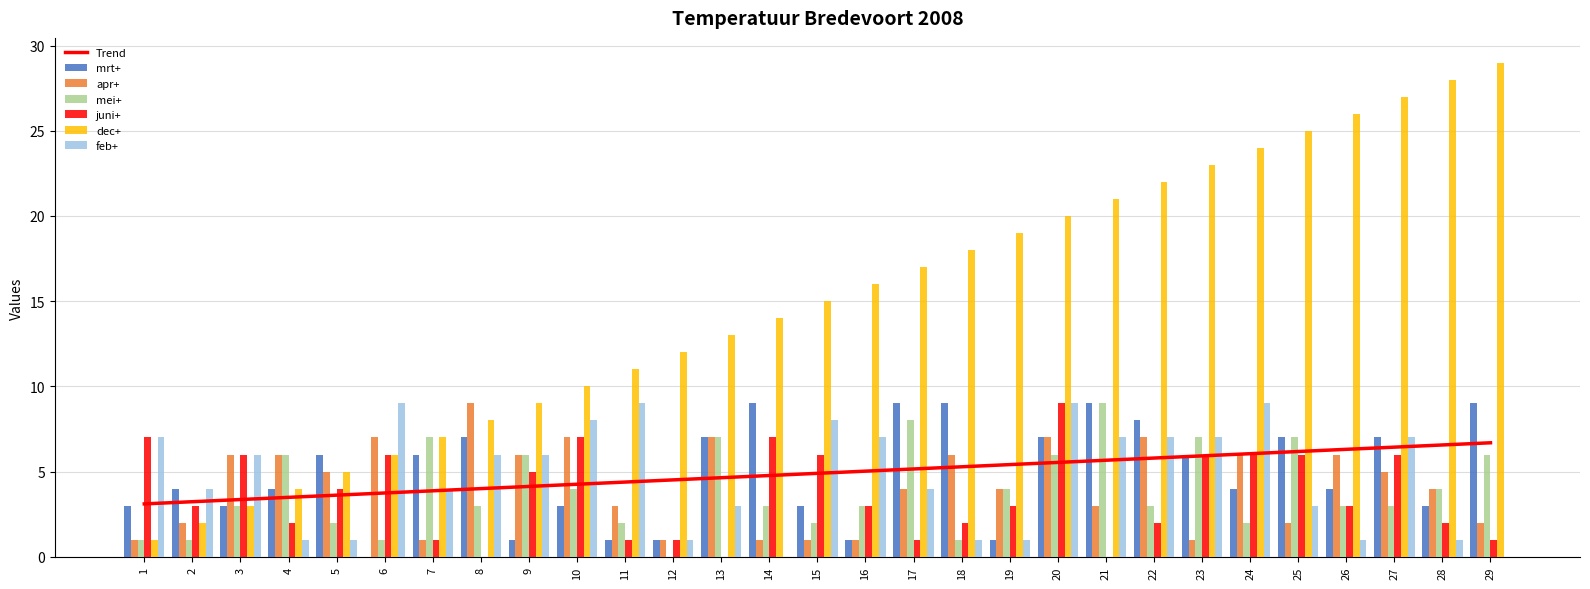

Which category has the lowest value in the mei+ series?

12